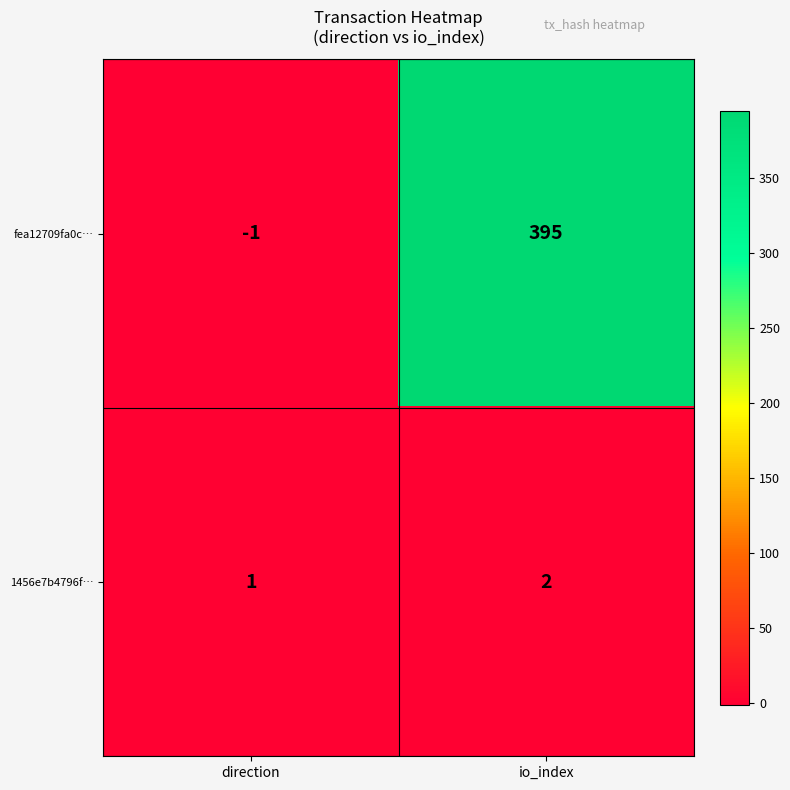

How many categories are shown in the chart?

2